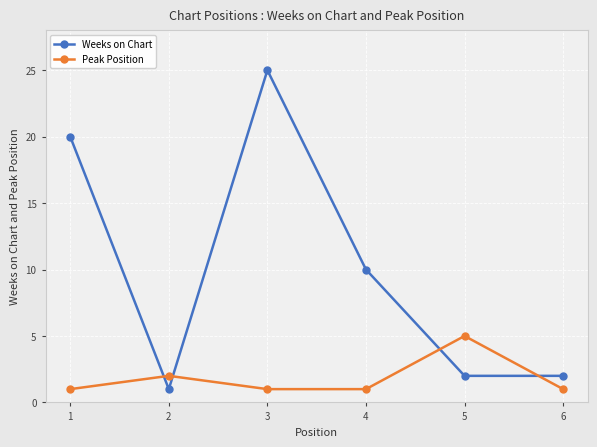

How many series are shown in this chart?

2